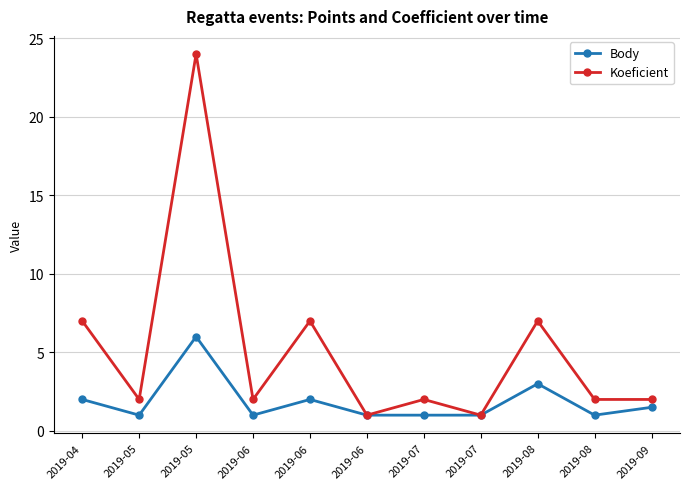

Which label corresponds to the smallest value in the chart?

2019-05